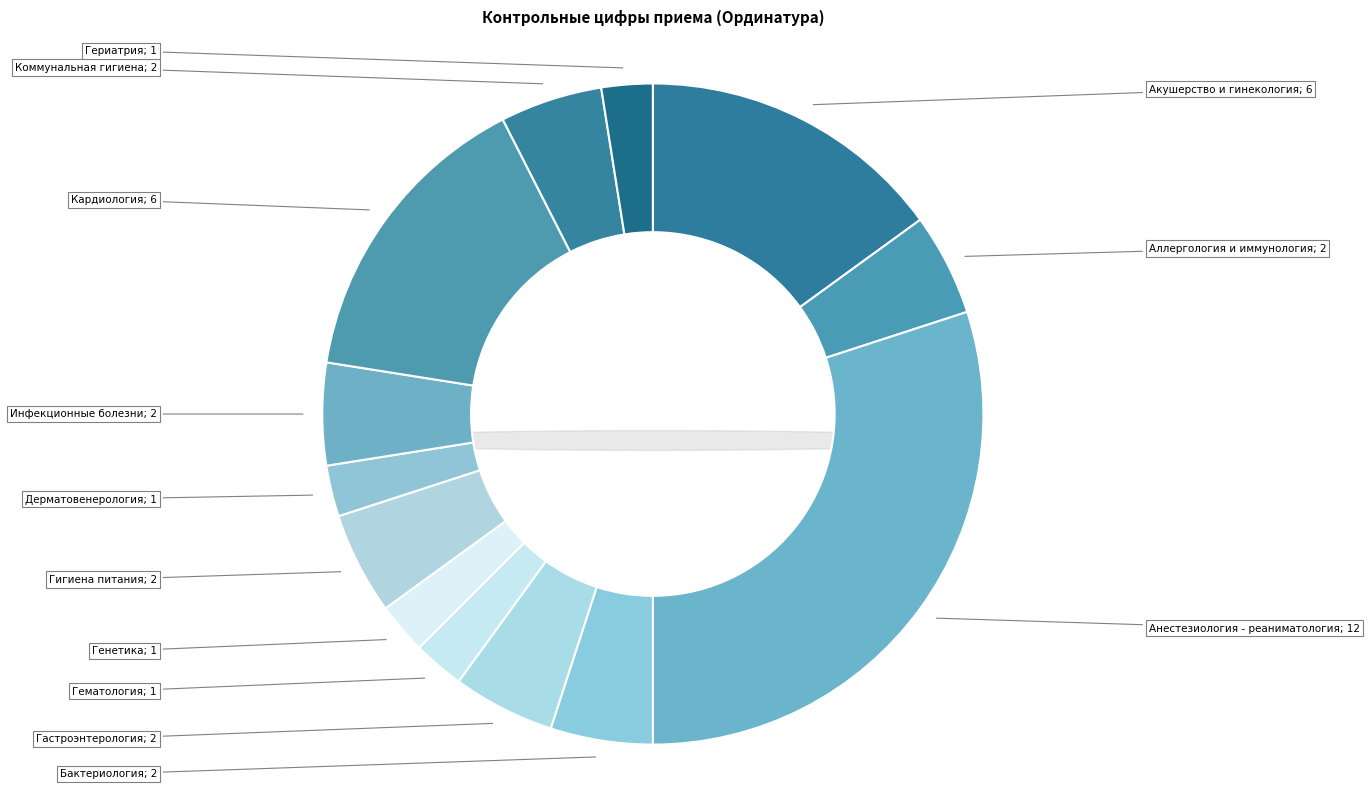

What is the total percentage of Бактериология and Аллергология и иммунология?

10.0%